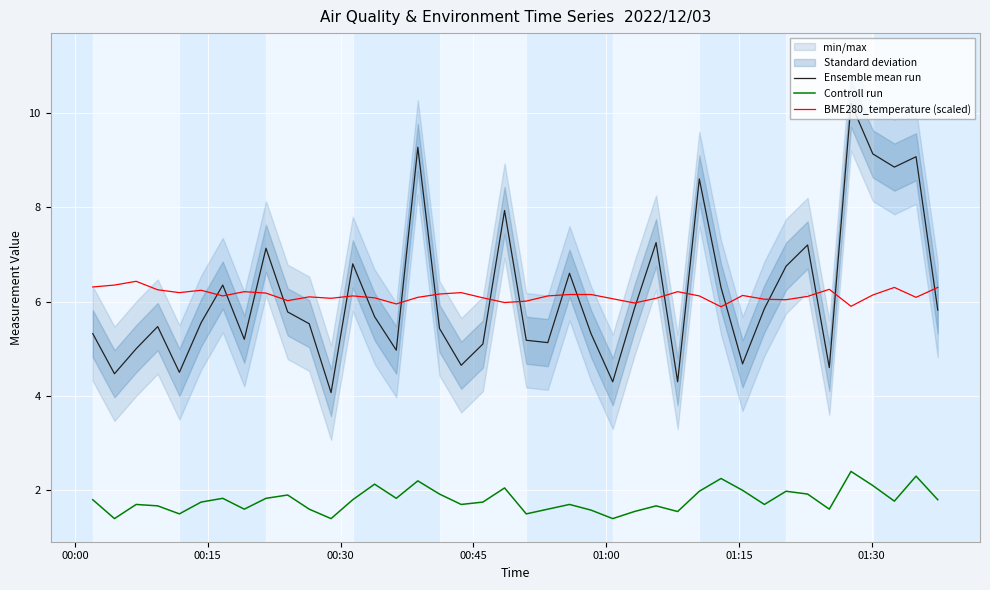

After their last crossing, which series has the higher values: BME280_temperature (scaled) or Ensemble mean run?

BME280_temperature (scaled)